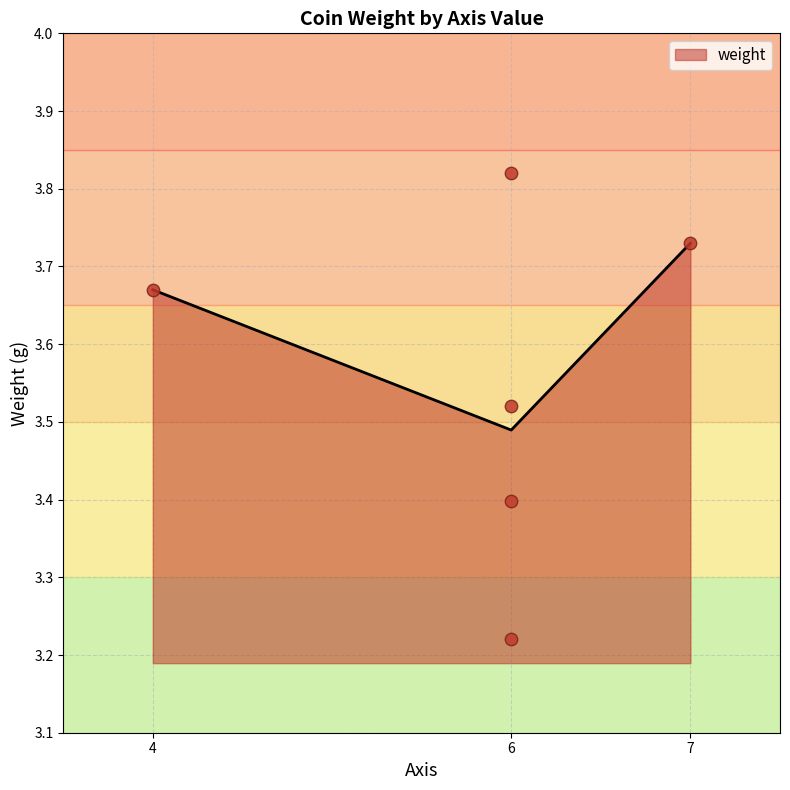

Count the weight values in the range 3 to 4.

3